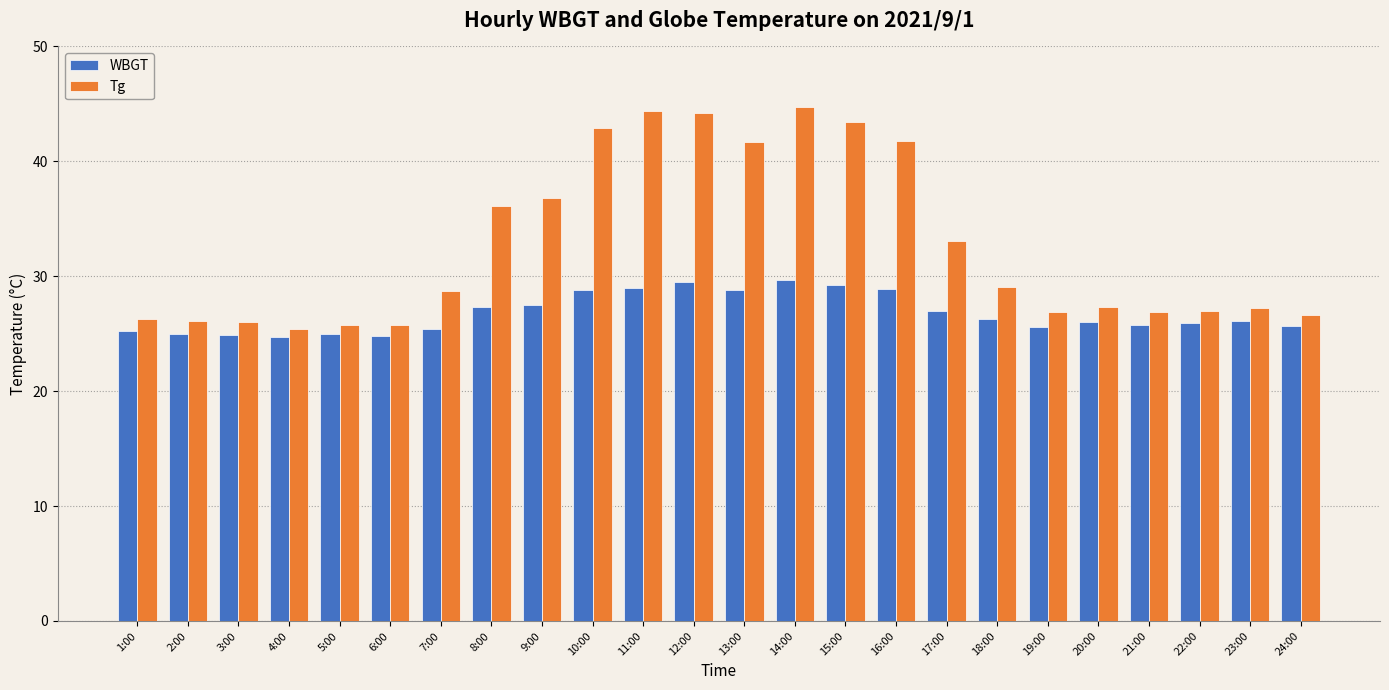

What is the average value of the WBGT series?

26.8